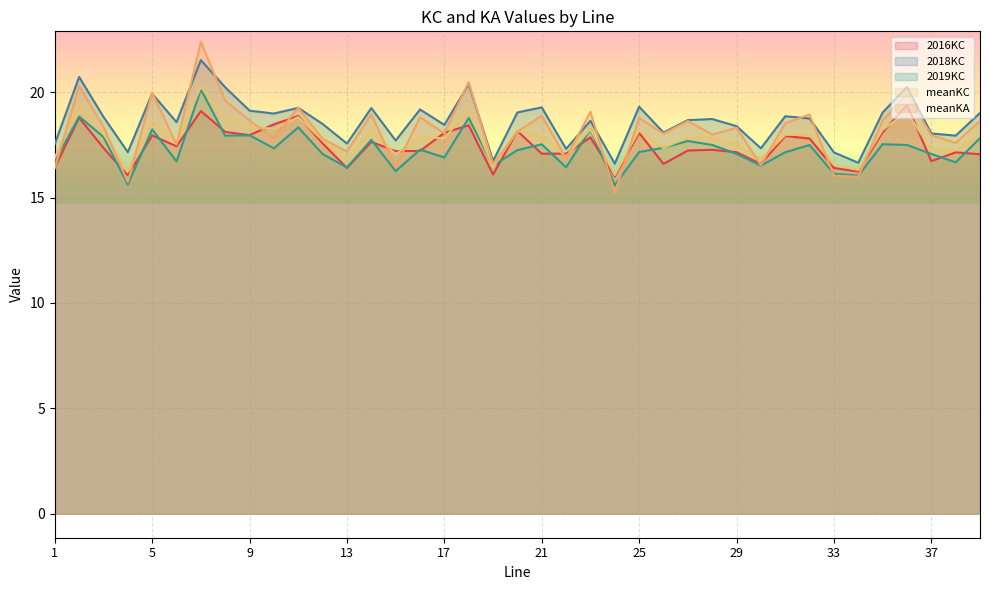

Reading left to right, what are all the values shown in this chart?

2016KC: 16.4	18.8	17.4	16.1	18.0	17.4	19.1	18.1	18.0	18.5	18.9	17.6	16.4	17.6	17.2	17.2	18.1	18.4	16.1	18.2	17.1	17.1	17.9	16.0	18.1	16.6	17.2	17.3	17.2	16.6	17.9	17.8	16.4	16.2	18.1	19.4	16.7	17.2	17.1
2018KC: 17.6	20.7	18.8	17.2	19.9	18.6	21.5	20.2	19.1	19.0	19.3	18.5	17.6	19.3	17.7	19.2	18.5	20.4	16.7	19.0	19.3	17.3	18.7	16.6	19.3	18.1	18.7	18.7	18.4	17.3	18.9	18.8	17.2	16.7	19.0	20.3	18.0	17.9	19.0
2019KC: 16.7	18.9	17.9	15.6	18.2	16.7	20.1	17.9	18.0	17.3	18.3	17.1	16.4	17.7	16.3	17.3	16.9	18.8	16.5	17.3	17.5	16.4	18.2	15.6	17.2	17.4	17.7	17.5	17.1	16.5	17.2	17.5	16.1	16.0	17.5	17.5	17.1	16.7	17.8
meanKC: 16.9	19.5	18.0	16.3	18.7	17.6	20.3	18.8	18.4	18.3	18.8	17.7	16.8	18.2	17.1	17.9	17.8	19.2	16.5	18.2	18.0	16.9	18.3	16.1	18.2	17.4	17.9	17.8	17.5	16.8	18.0	18.0	16.6	16.3	18.2	19.1	17.3	17.3	18.0
meanKA: 16.4	20.3	18.4	15.7	20.0	17.5	22.4	19.6	18.7	17.8	19.3	17.8	17.2	19.0	16.5	18.8	18.1	20.5	16.6	18.1	18.9	16.9	19.1	15.2	18.8	18.0	18.6	18.0	18.3	16.5	18.5	18.9	16.0	16.0	18.7	19.9	18.0	17.6	18.6